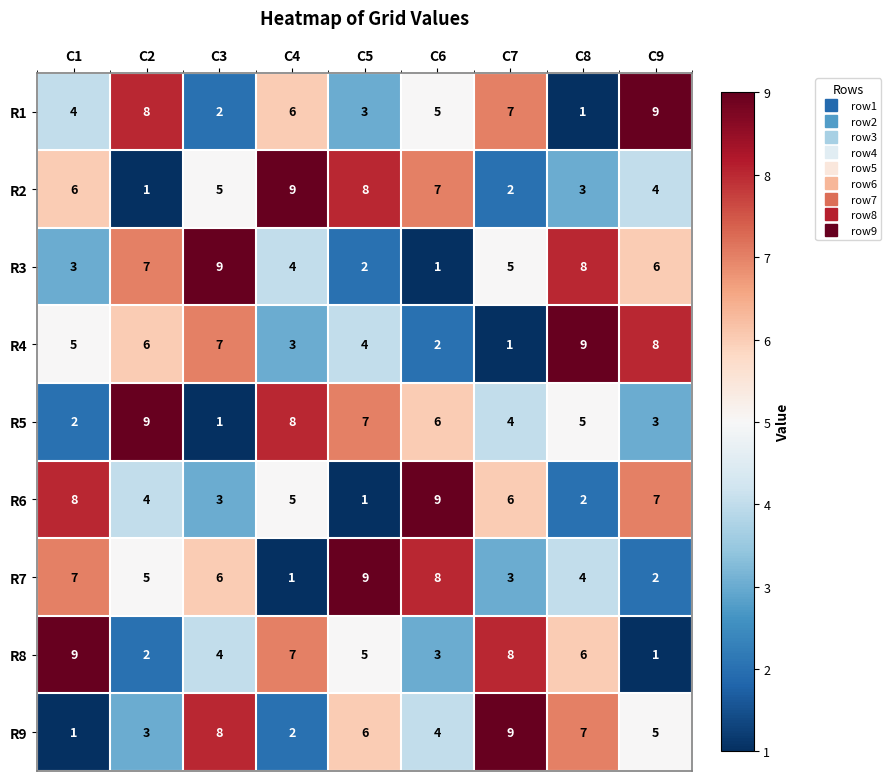

How many series are shown in this chart?

9